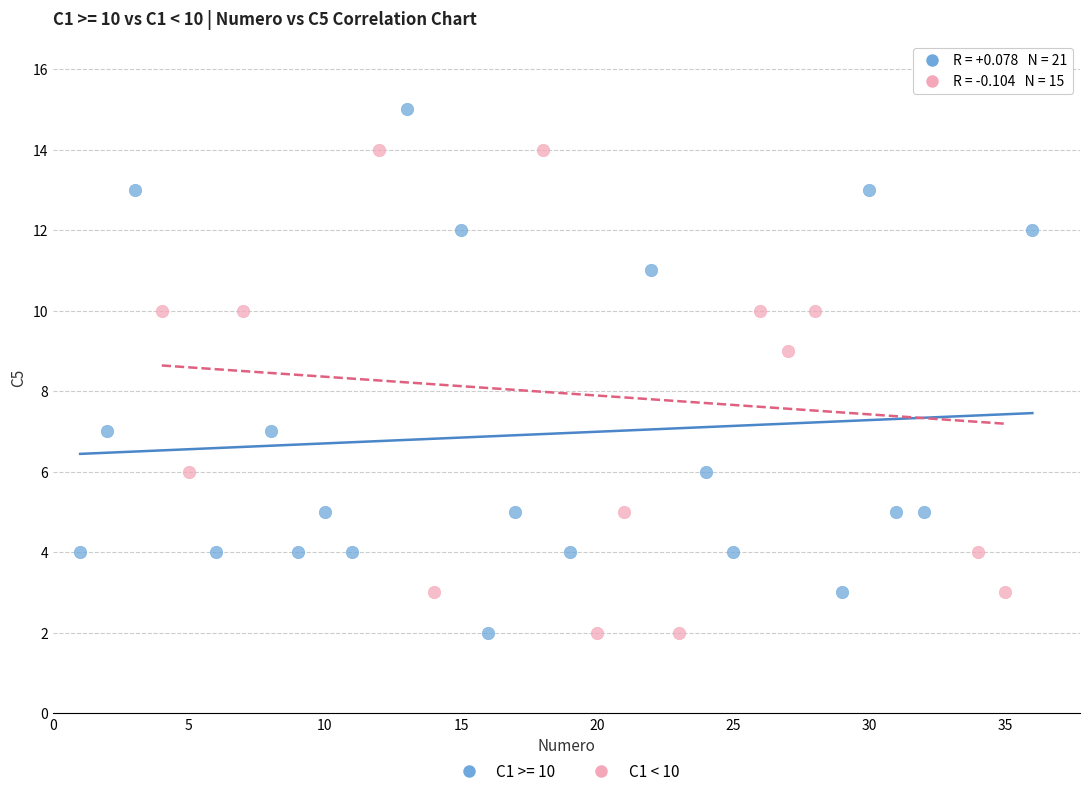

Which series reaches the maximum Y coordinate?

C1 < 10